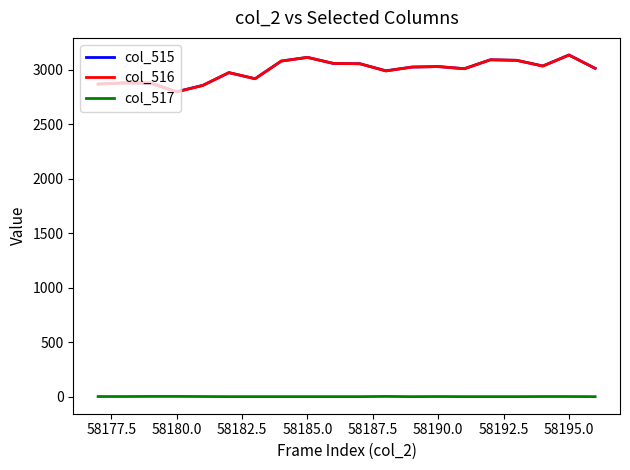

What is the maximum value shown in the chart?

3135